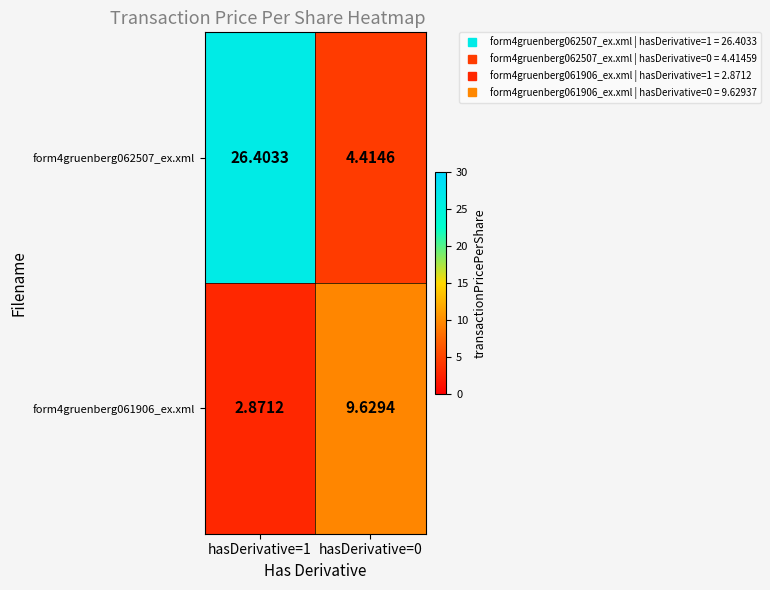

Is the value of form4gruenberg062507_ex.xml at hasDerivative=1 greater than the value of form4gruenberg061906_ex.xml at hasDerivative=1?

Yes